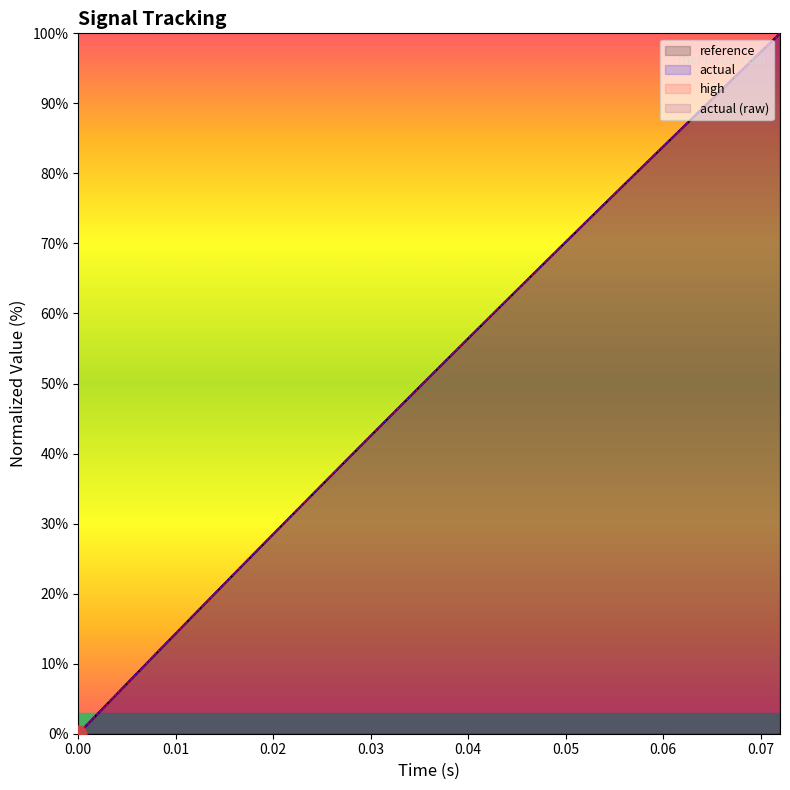

Is it true that actual (raw) equals 22.8 at 0.016?

True